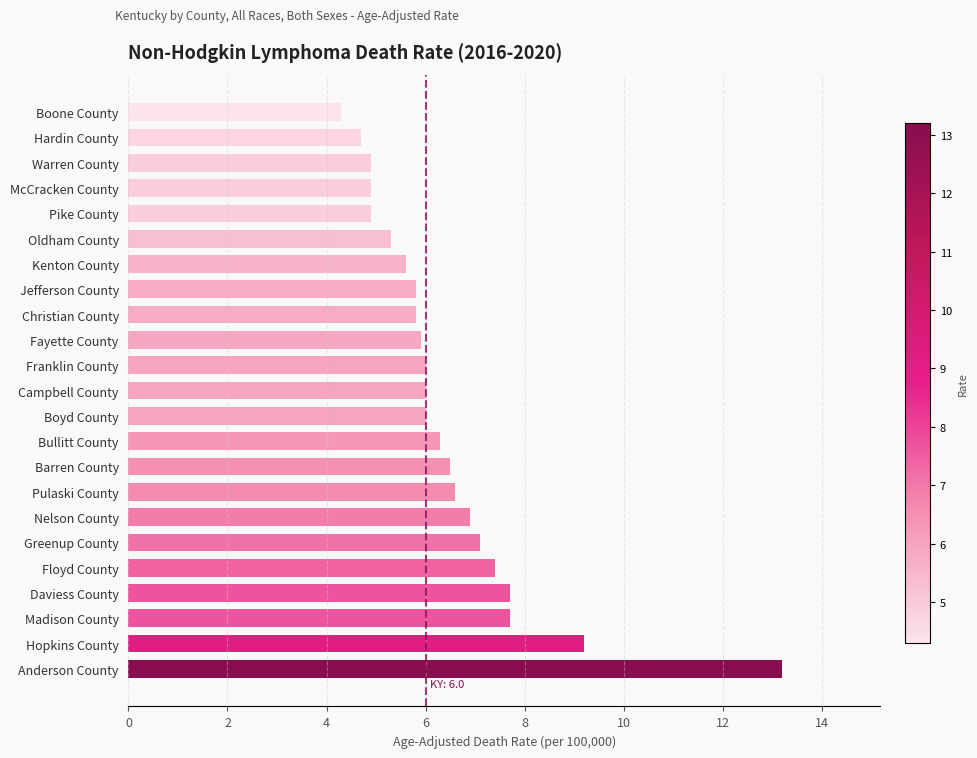

What is the sum of all values?

148.7